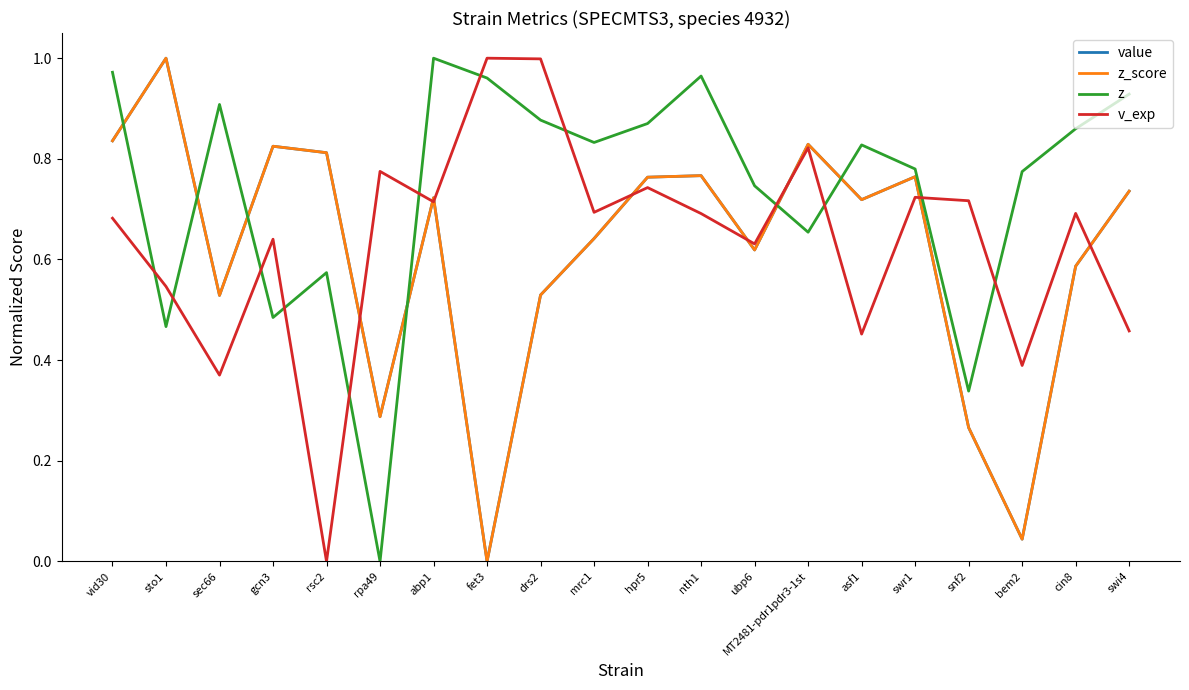

What is the sum of all z_score values?

12.3